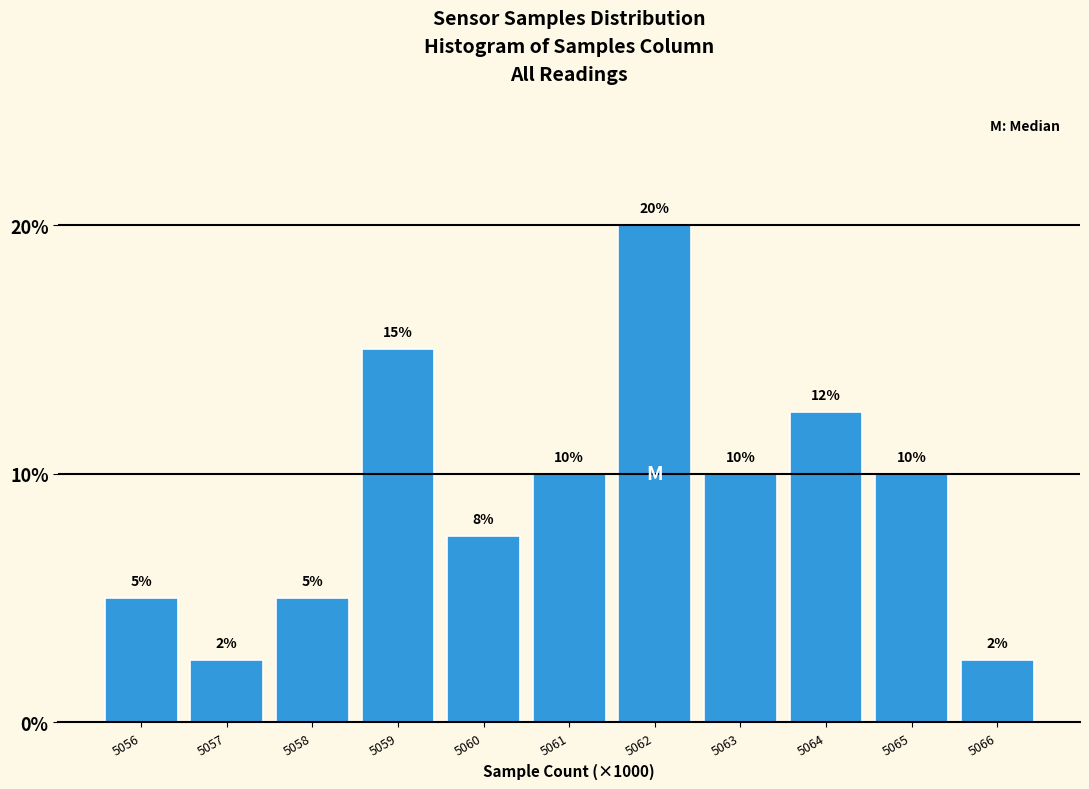

At which label does the data first exceed 10?

5059